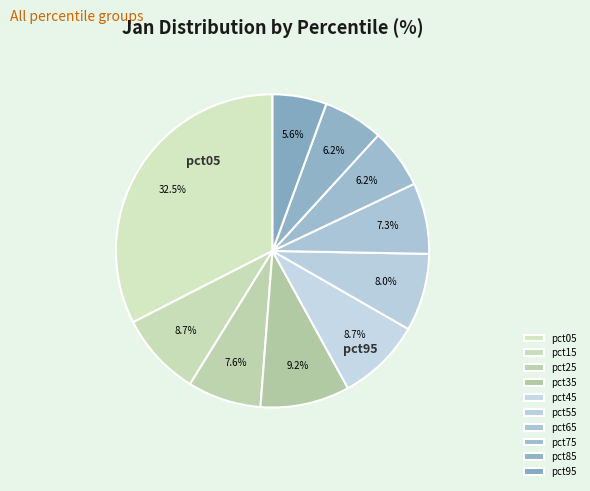

How many segments does this pie chart have?

10